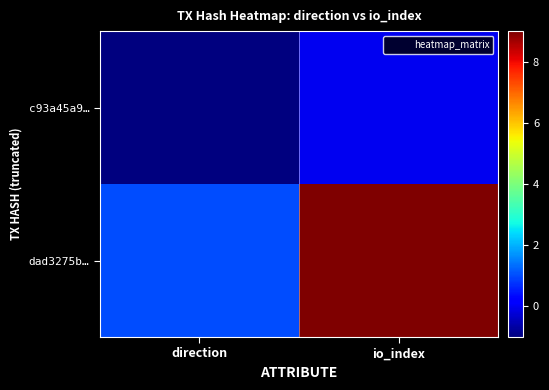

At how many categories does at least one series exceed 7?

1